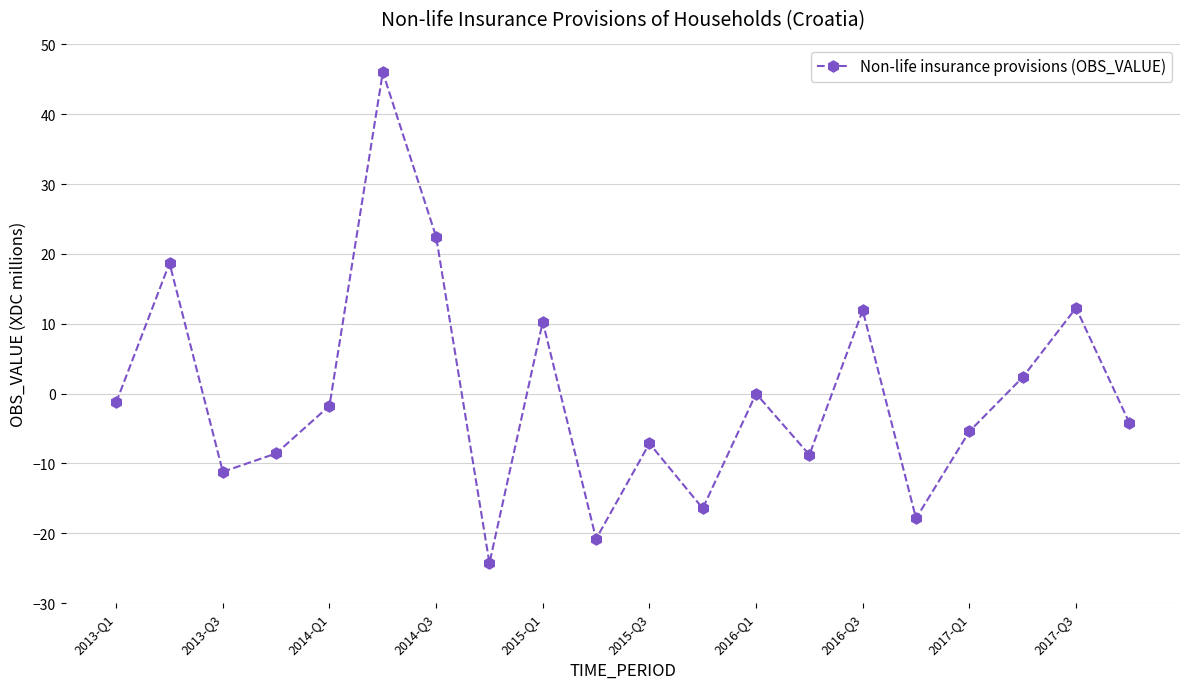

True or false: the data has more than 1 interior local peaks.

True